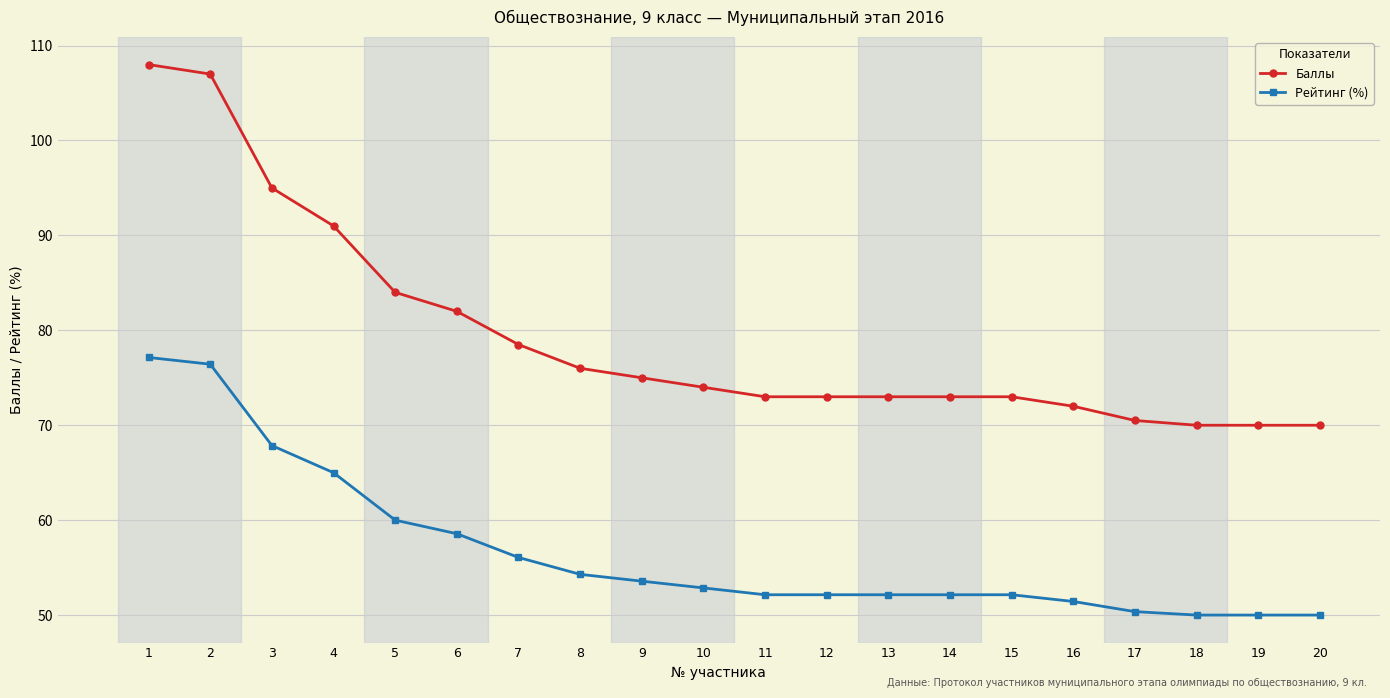

Which series has the largest range (max minus min)?

Баллы